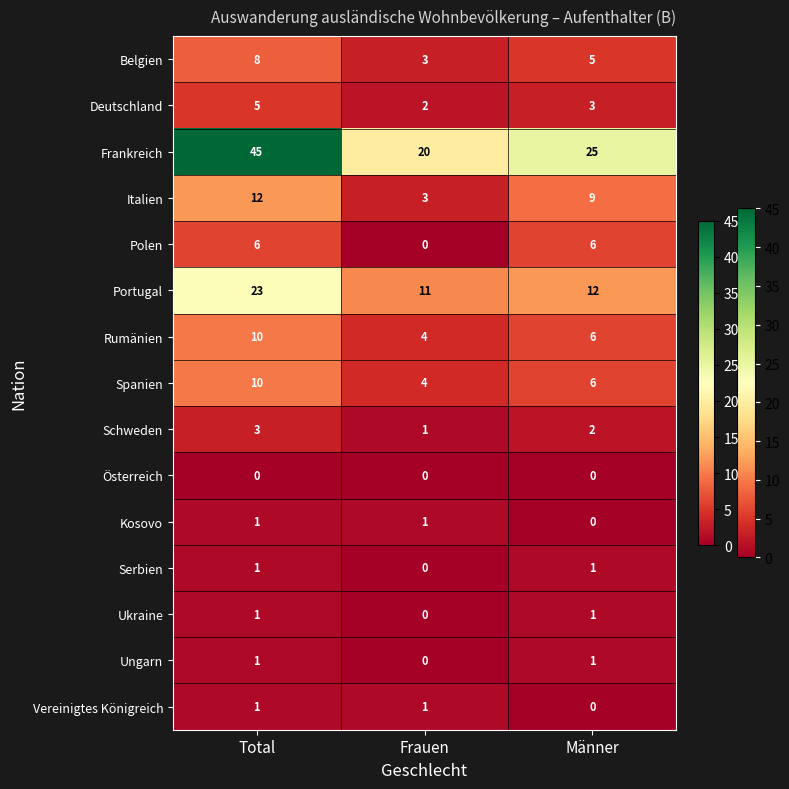

What is the total value across all series at Frauen?

50